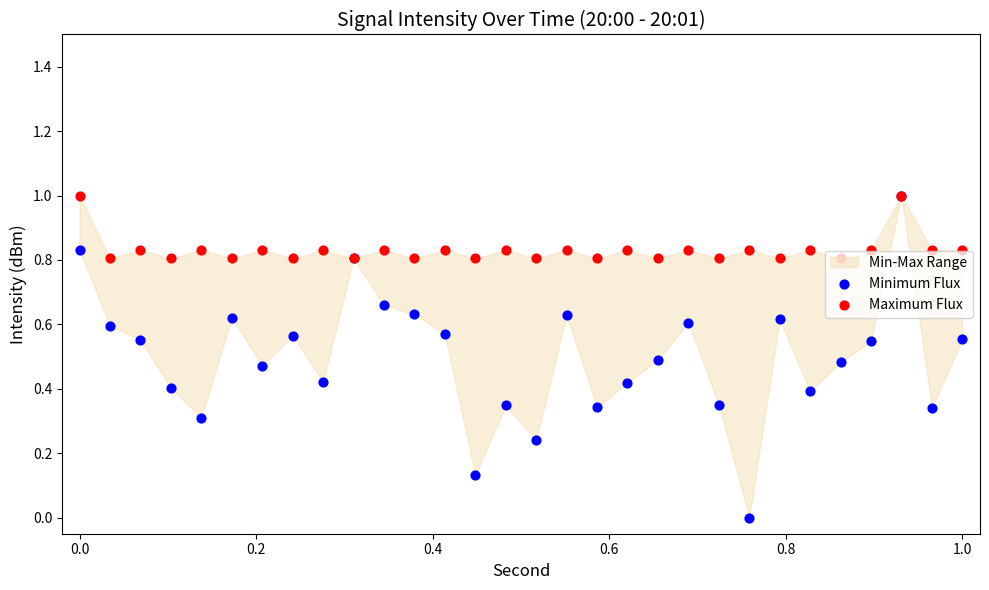

Which series has the largest total across all categories?

Maximum Flux